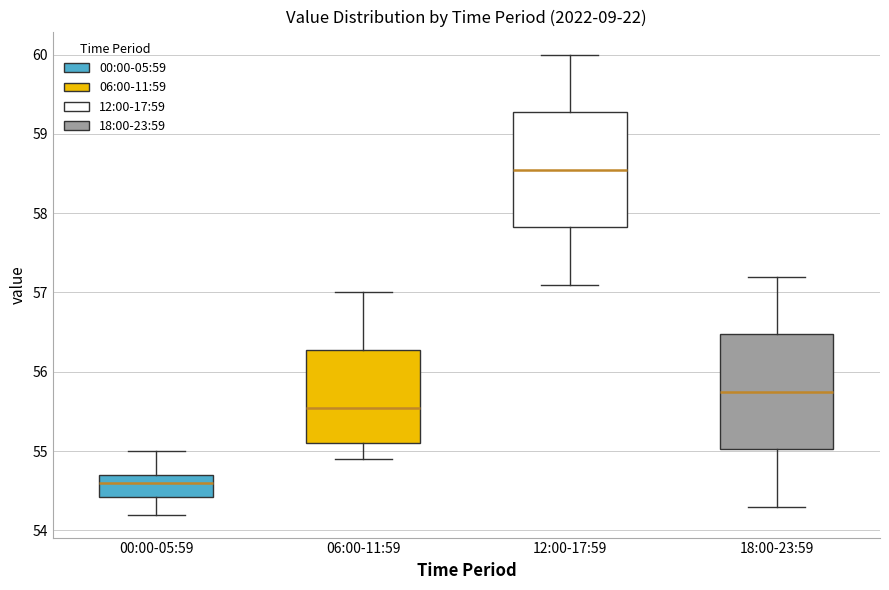

Reading left to right, read every box against the y-axis: the position of its median line, the range the box covers, and the ends of its whiskers. The values are not printed on the chart, so give them approximately, as read against the axis.

00:00-05:59: median 54.6, box 54.4 to 54.7, whiskers 54.2 to 55.0
06:00-11:59: median 55.6, box 55.1 to 56.3, whiskers 54.9 to 57.0
12:00-17:59: median 58.6, box 57.8 to 59.3, whiskers 57.1 to 60.0
18:00-23:59: median 55.8, box 55.0 to 56.5, whiskers 54.3 to 57.2